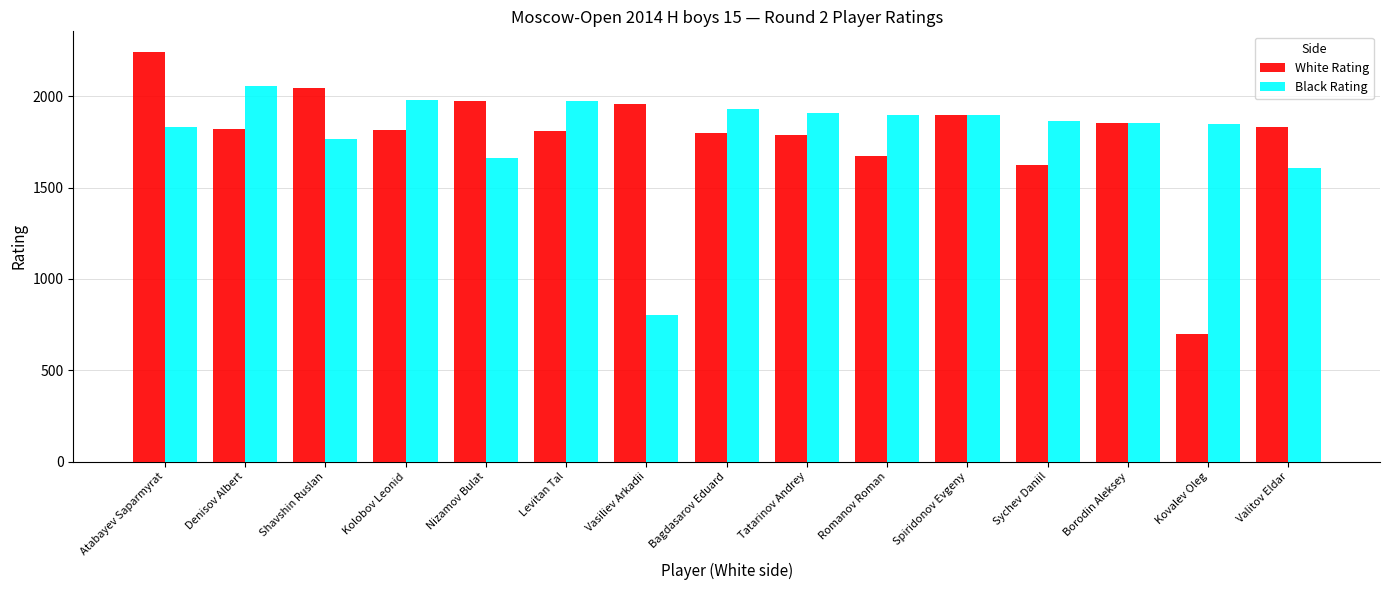

What is the approximate value of Black Rating at Levitan Tal?

1972